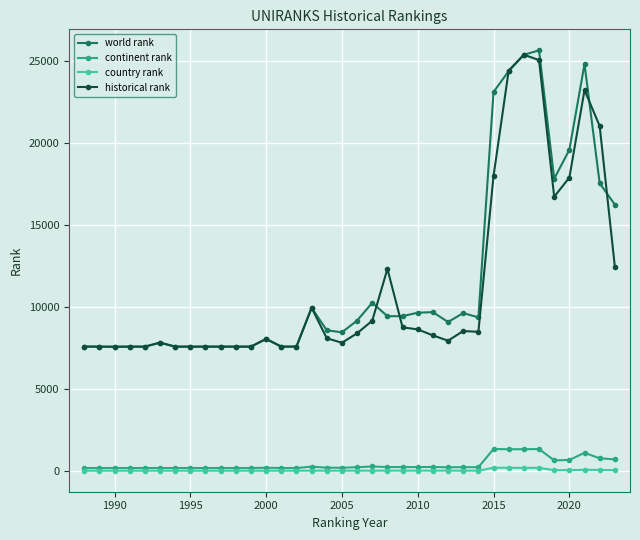

True or false: country rank and world rank intersect in this chart.

False